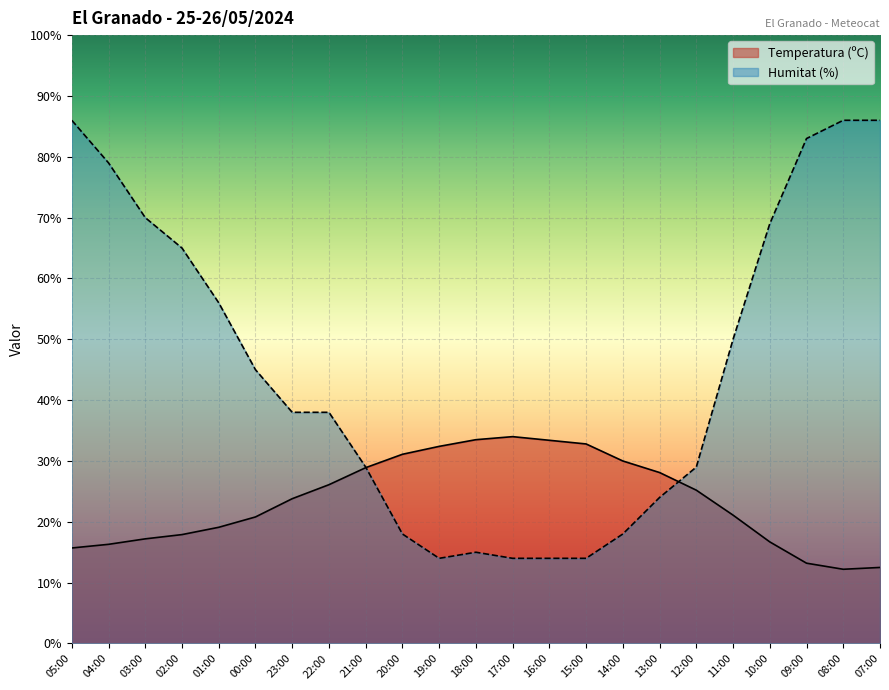

At which label does Temperatura (ºC) first exceed 23?

23:00